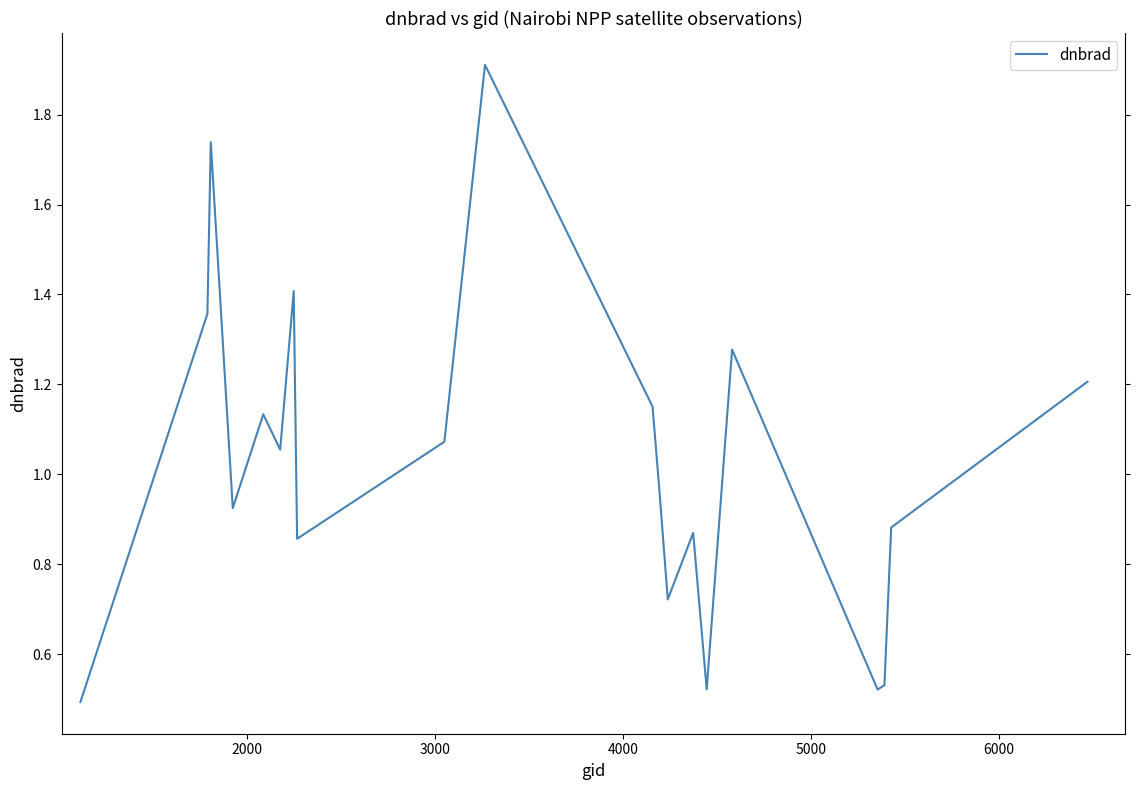

What is the greatest value displayed?

1.9